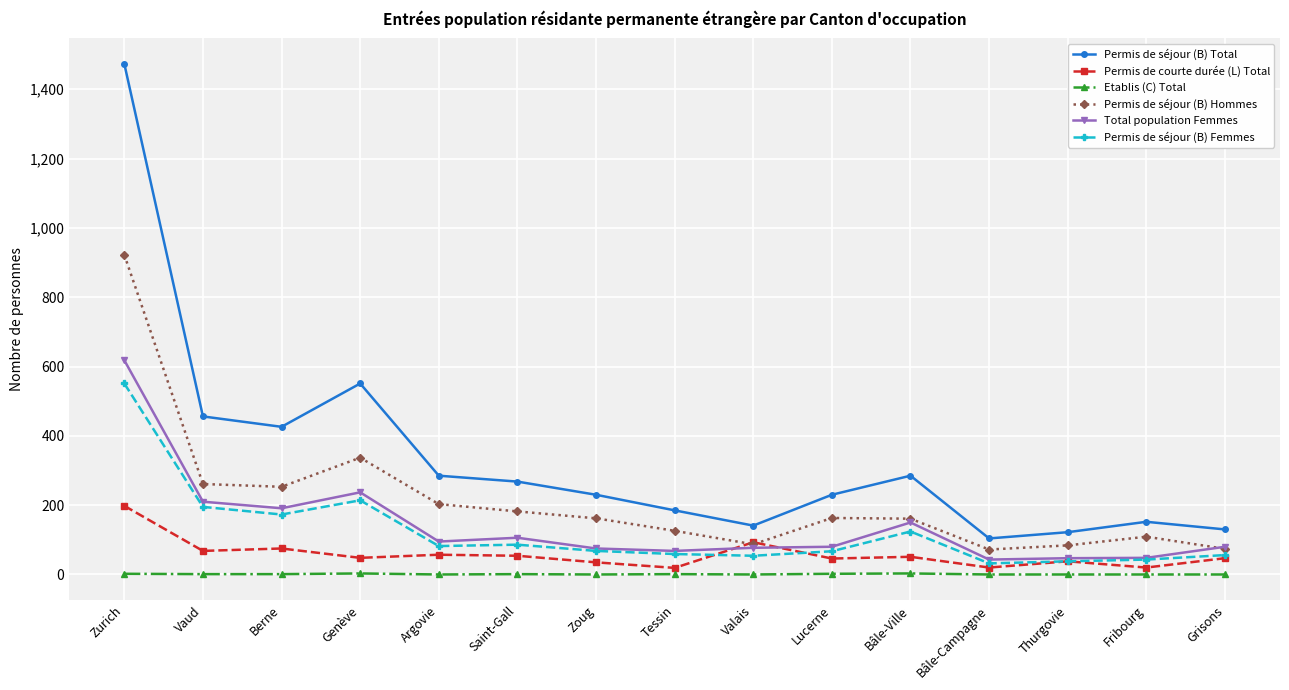

Where is the first local maximum for Permis de séjour (B) Hommes?

Genève